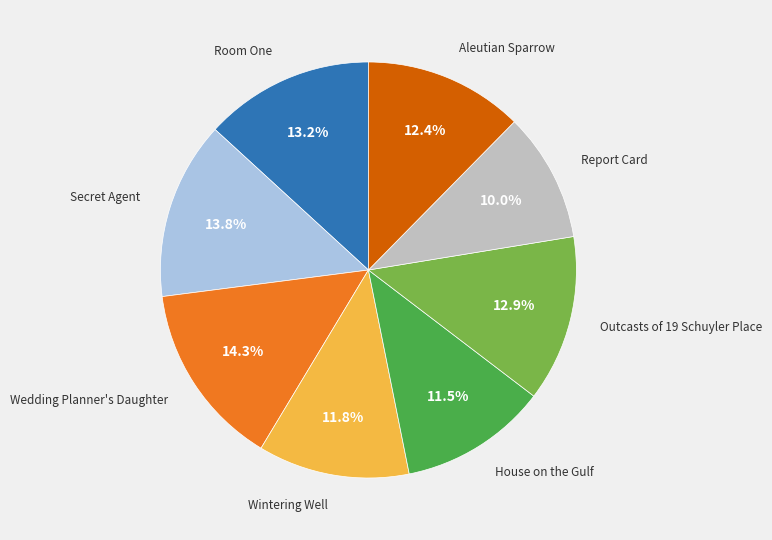

Does any single category account for the majority?

No